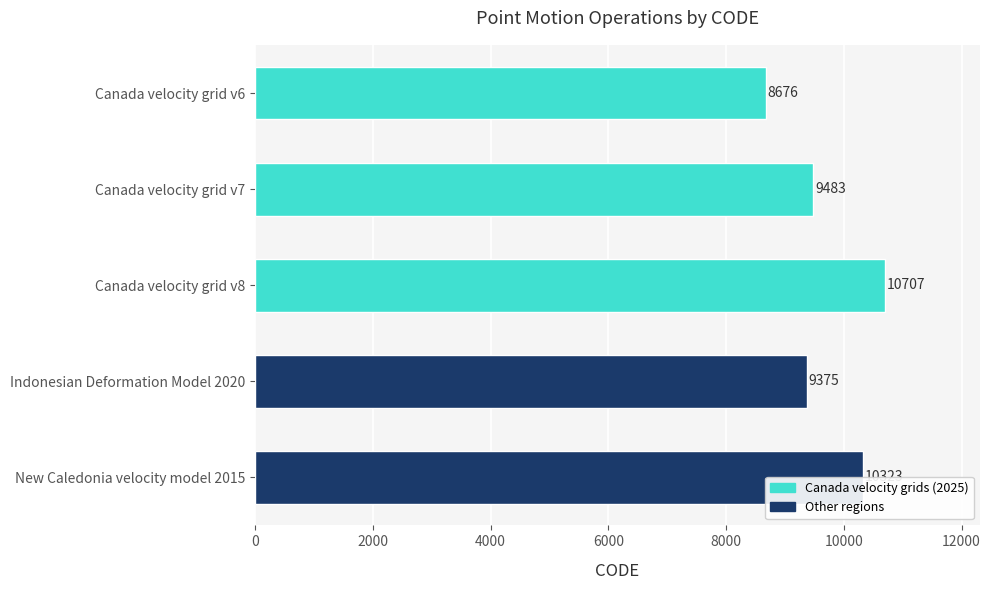

What is the label of the 1st bar from the top?

Canada velocity grid v6